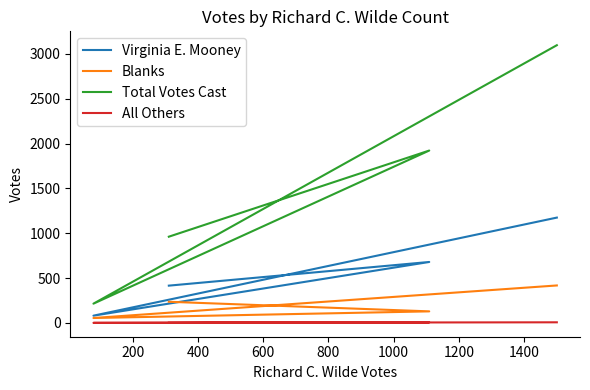

What are all the series names shown in the legend?

Virginia E. Mooney, Blanks, Total Votes Cast, All Others